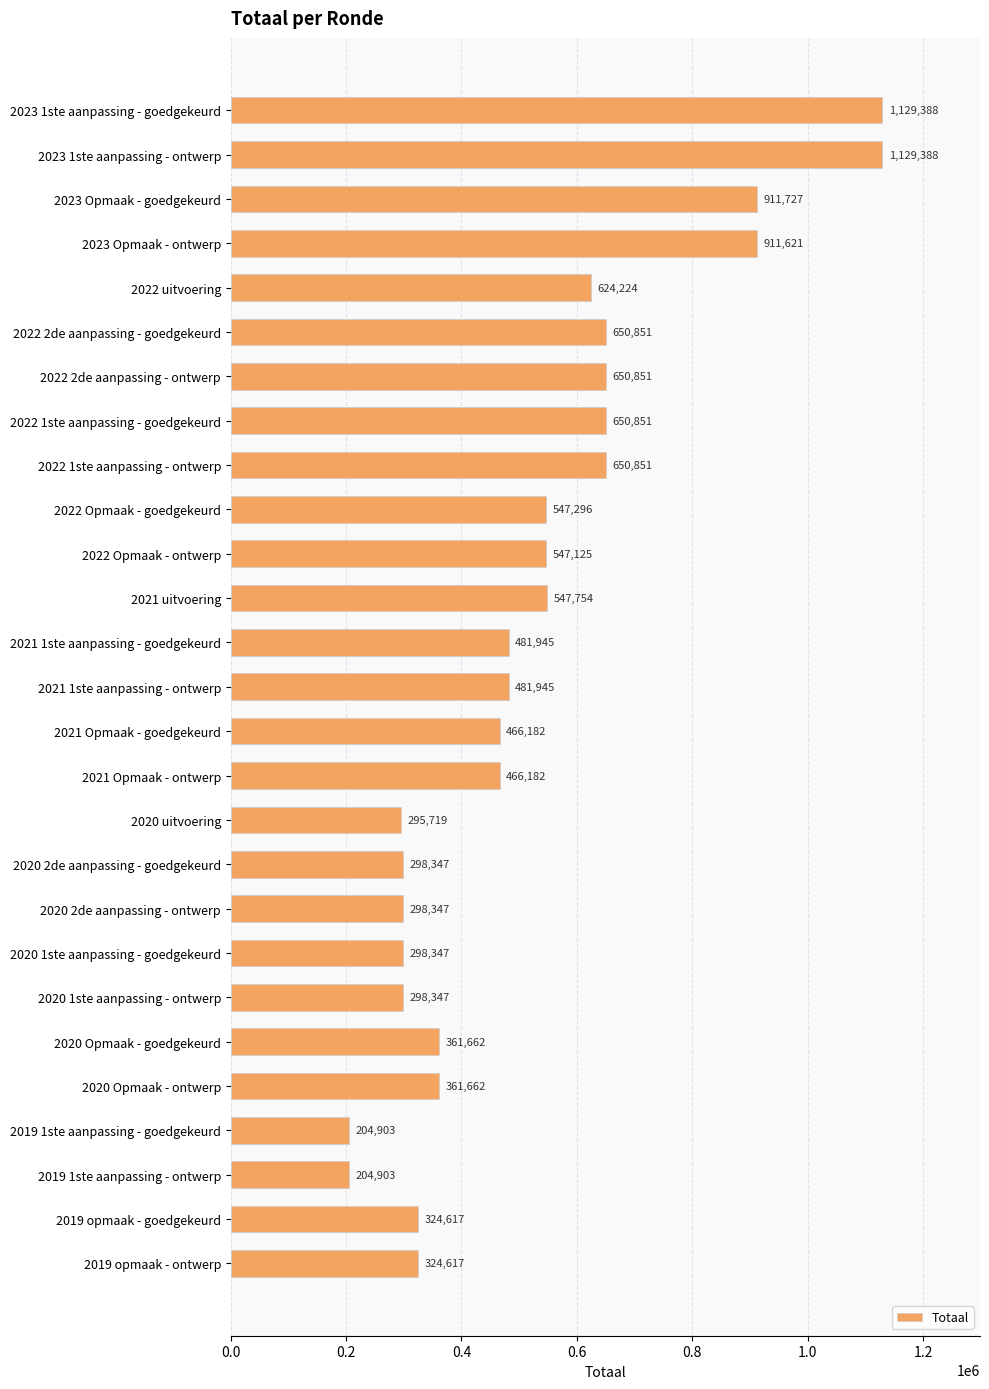

What is the greatest value displayed?

1129388